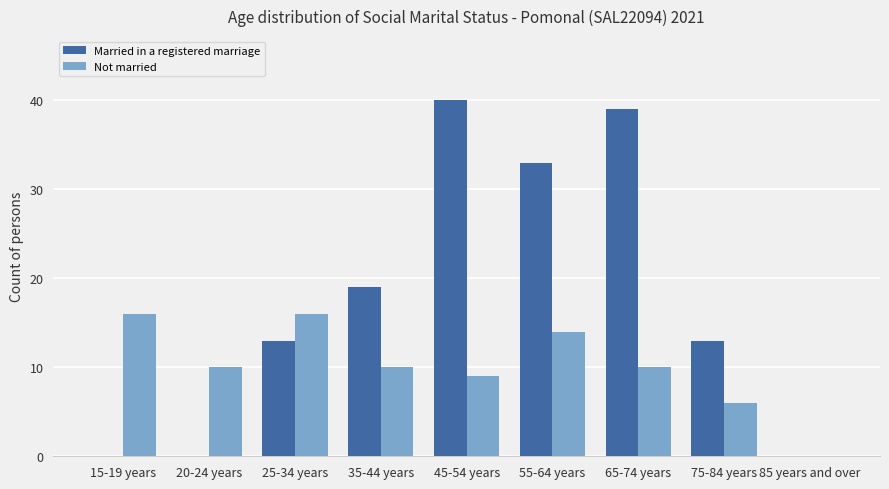

Which series has the largest total across all categories?

Married in a registered marriage